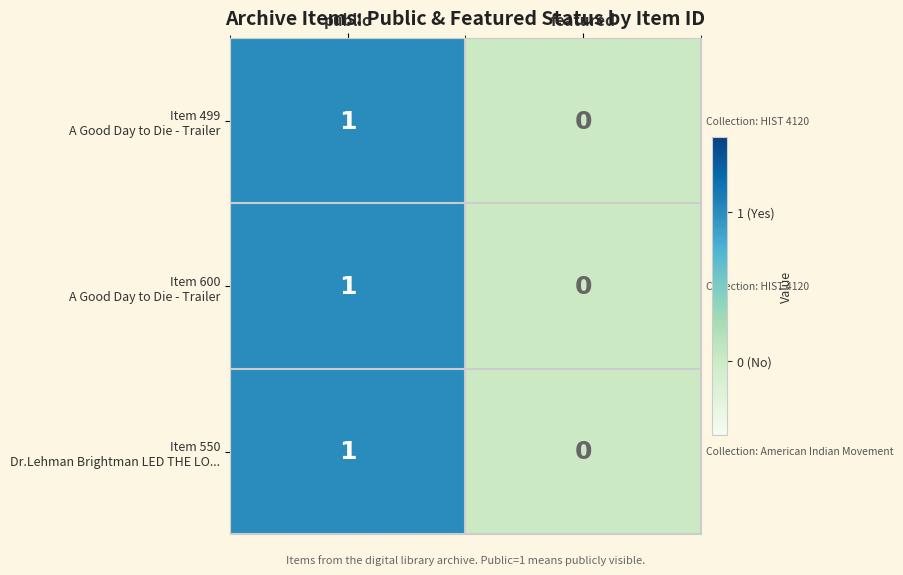

At which category is the sum across all series the highest?

public